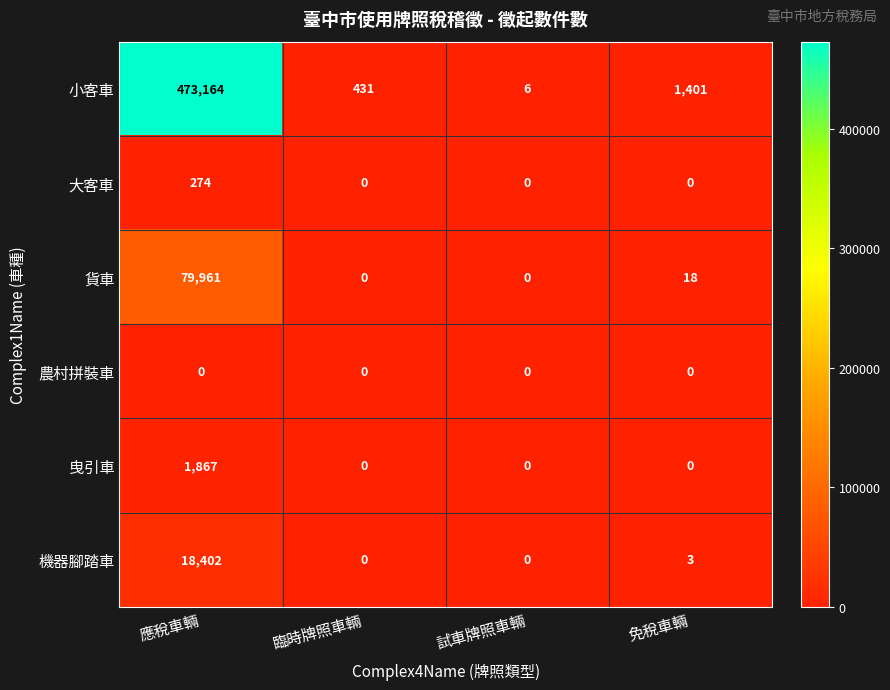

The value of 農村拼裝車 at 臨時牌照車輛 is 0. True or false?

True